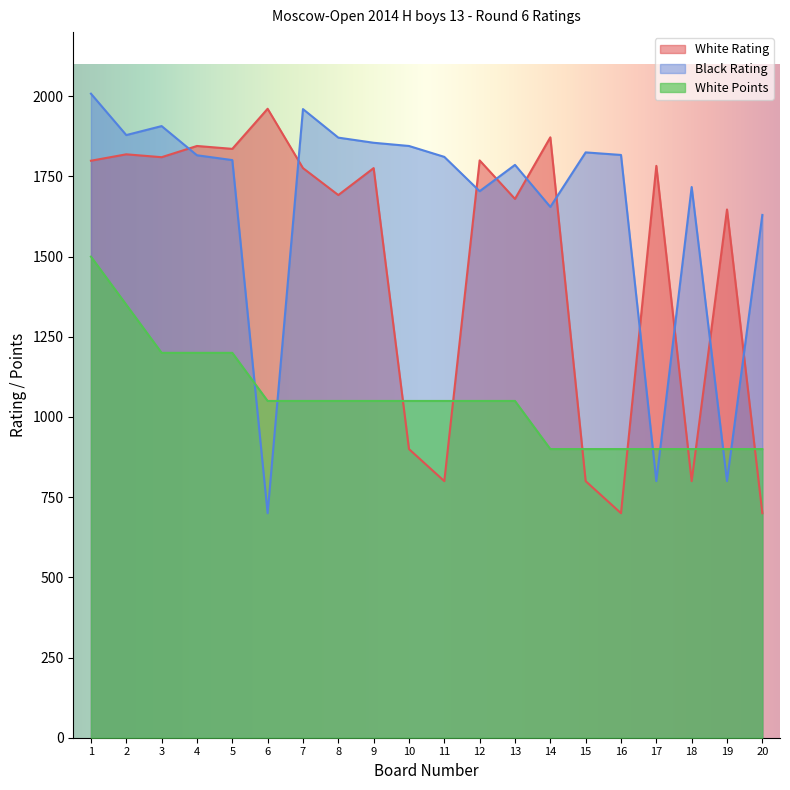

What is the difference between the White Rating values at 15 and 9?

976